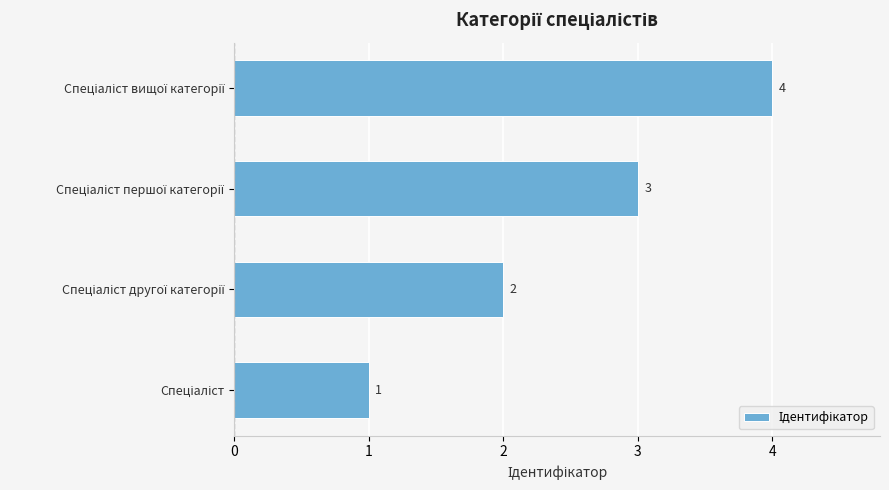

What is the difference between the maximum and minimum values?

3